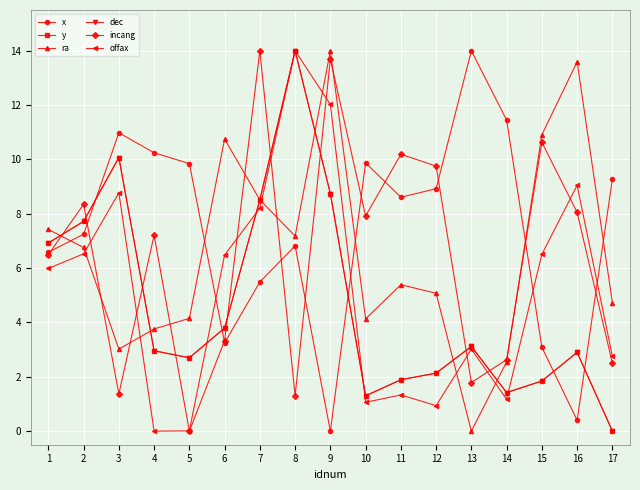

What is the difference between the highest and lowest values at 17?

9.3